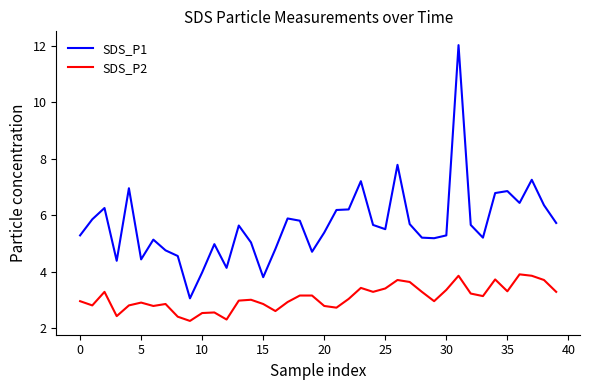

True or false: SDS_P2 and SDS_P1 intersect in this chart.

False